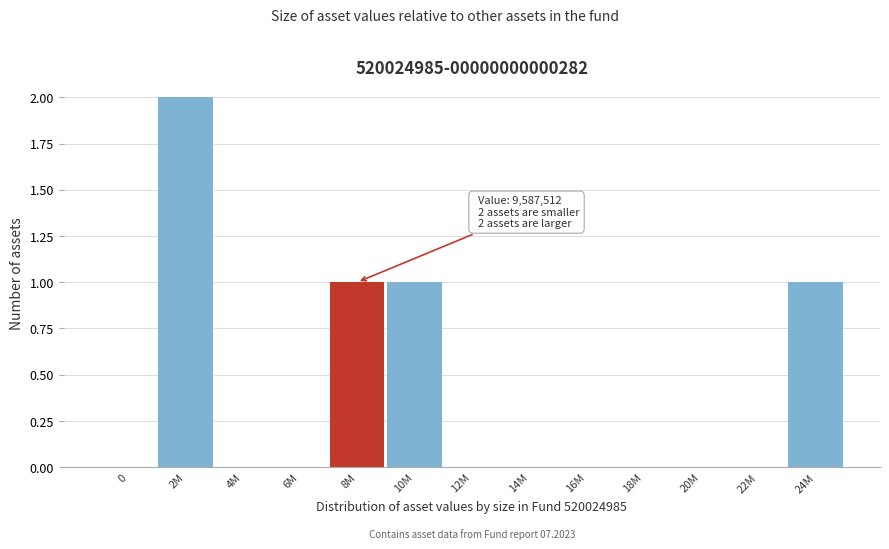

Reading left to right, transcribe all the data shown in this chart.

0=0	2M=2	4M=0	6M=0	8M=1	10M=1	12M=0	14M=0	16M=0	18M=0	20M=0	22M=0	24M=1